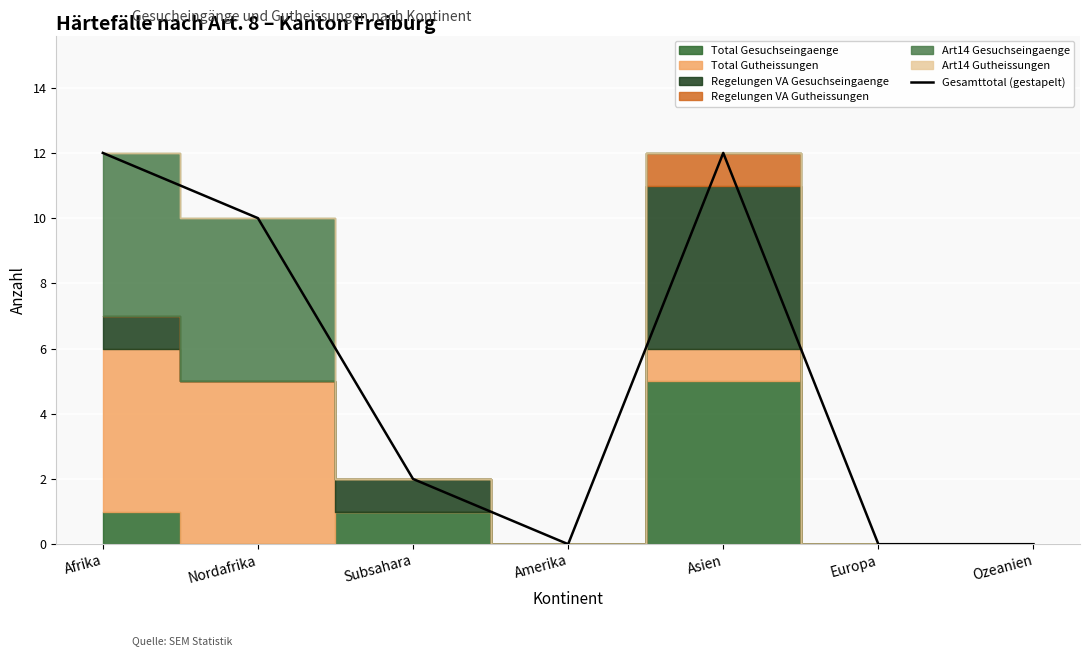

What is the approximate value at Asien?

12